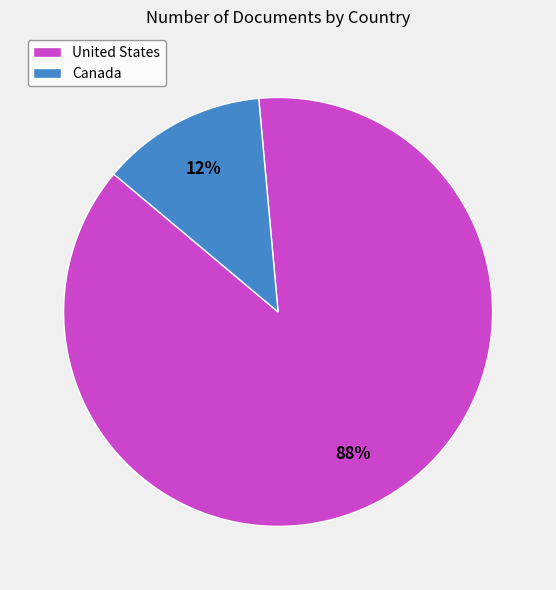

To the nearest percent, what is the average slice percentage?

50%